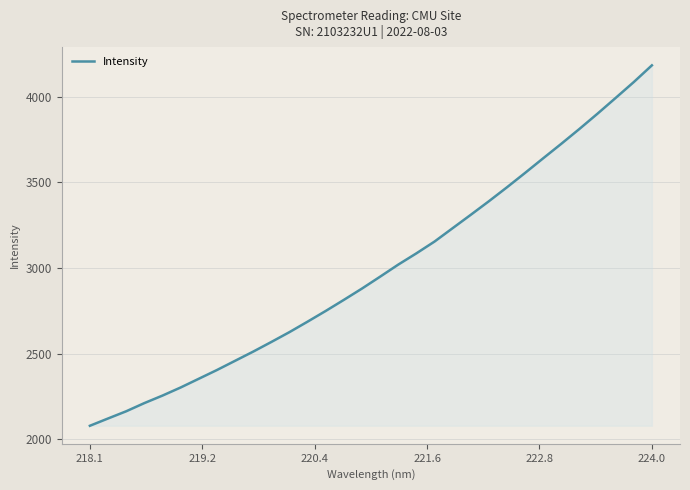

What is the greatest value displayed?

4183.7